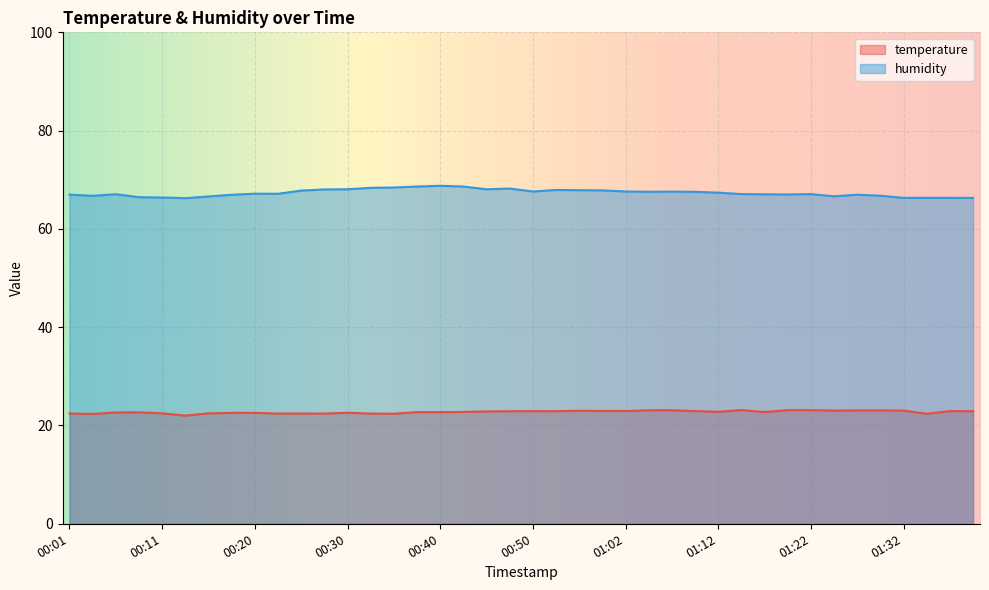

What is the average value of the temperature series?

22.7